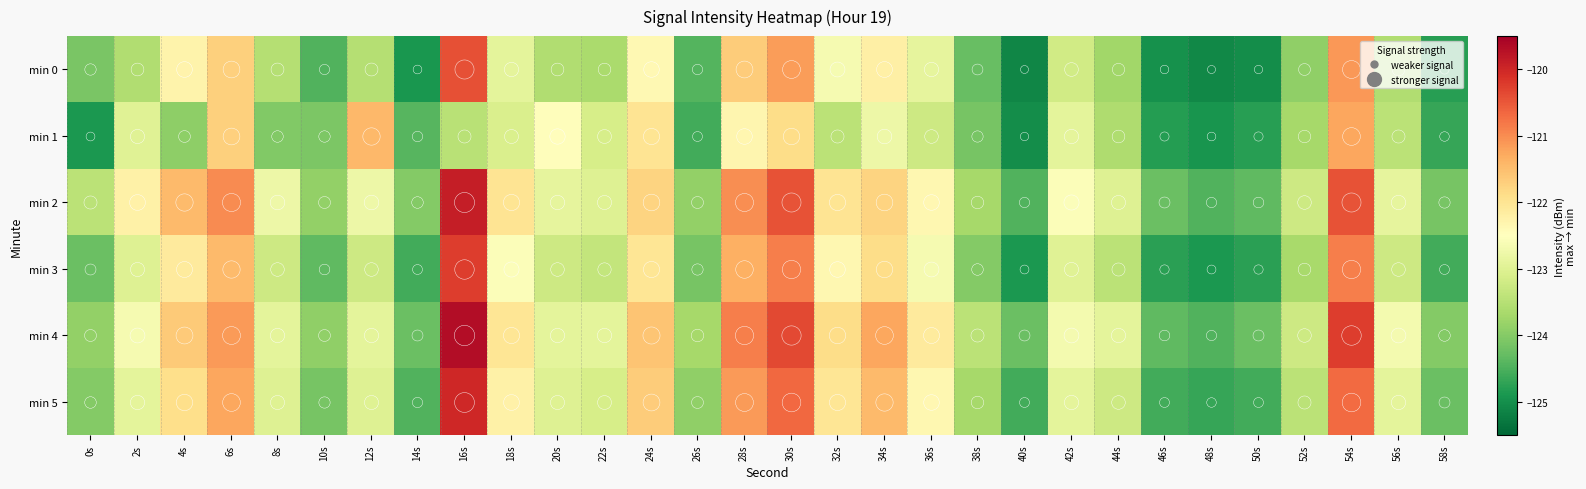

Reading left to right, transcribe all the data shown in this chart.

min 0: 0s=-124.1	2s=-123.6	4s=-122.3	6s=-121.7	8s=-123.5	10s=-124.5	12s=-123.5	14s=-124.9	16s=-120.4	18s=-122.9	20s=-123.6	22s=-123.6	24s=-122.4	26s=-124.4	28s=-121.7	30s=-121.1	32s=-122.6	34s=-122.2	36s=-122.9	38s=-124.3	40s=-125.1	42s=-123.2	44s=-123.7	46s=-125.0	48s=-125.1	50s=-125.0	52s=-123.9	54s=-121.1	56s=-123.6	58s=-124.8
min 1: 0s=-124.9	2s=-123.0	4s=-123.9	6s=-121.7	8s=-124.0	10s=-124.1	12s=-121.4	14s=-124.4	16s=-123.5	18s=-123.1	20s=-122.5	22s=-123.1	24s=-122.0	26s=-124.6	28s=-122.3	30s=-121.9	32s=-123.5	34s=-122.8	36s=-123.2	38s=-124.1	40s=-125.0	42s=-122.9	44s=-123.6	46s=-124.8	48s=-124.9	50s=-124.8	52s=-123.7	54s=-121.2	56s=-123.5	58s=-124.7
min 2: 0s=-123.5	2s=-122.2	4s=-121.5	6s=-121.0	8s=-122.8	10s=-123.9	12s=-122.8	14s=-124.0	16s=-119.9	18s=-122.0	20s=-122.9	22s=-123.0	24s=-121.8	26s=-123.9	28s=-121.0	30s=-120.5	32s=-122.0	34s=-121.8	36s=-122.3	38s=-123.7	40s=-124.5	42s=-122.6	44s=-123.0	46s=-124.2	48s=-124.5	50s=-124.3	52s=-123.2	54s=-120.5	56s=-122.9	58s=-124.1
min 3: 0s=-124.2	2s=-123.0	4s=-122.1	6s=-121.5	8s=-123.2	10s=-124.3	12s=-123.2	14s=-124.6	16s=-120.2	18s=-122.6	20s=-123.2	22s=-123.3	24s=-122.0	26s=-124.1	28s=-121.3	30s=-120.9	32s=-122.3	34s=-121.9	36s=-122.7	38s=-124.0	40s=-124.9	42s=-123.0	44s=-123.5	46s=-124.8	48s=-124.9	50s=-124.8	52s=-123.7	54s=-120.9	56s=-123.2	58s=-124.6
min 4: 0s=-123.9	2s=-122.7	4s=-121.7	6s=-121.1	8s=-122.9	10s=-123.9	12s=-122.9	14s=-124.2	16s=-119.7	18s=-122.0	20s=-122.9	22s=-122.9	24s=-121.6	26s=-123.7	28s=-120.9	30s=-120.3	32s=-121.9	34s=-121.2	36s=-122.1	38s=-123.5	40s=-124.2	42s=-122.7	44s=-122.9	46s=-124.3	48s=-124.5	50s=-124.2	52s=-123.2	54s=-120.2	56s=-122.7	58s=-124.0
min 5: 0s=-124.0	2s=-122.9	4s=-121.9	6s=-121.2	8s=-123.0	10s=-124.1	12s=-123.0	14s=-124.5	16s=-120.0	18s=-122.2	20s=-123.0	22s=-123.1	24s=-121.7	26s=-123.9	28s=-121.1	30s=-120.7	32s=-122.0	34s=-121.5	36s=-122.3	38s=-123.7	40s=-124.6	42s=-122.9	44s=-123.2	46s=-124.6	48s=-124.7	50s=-124.6	52s=-123.5	54s=-120.7	56s=-122.9	58s=-124.2